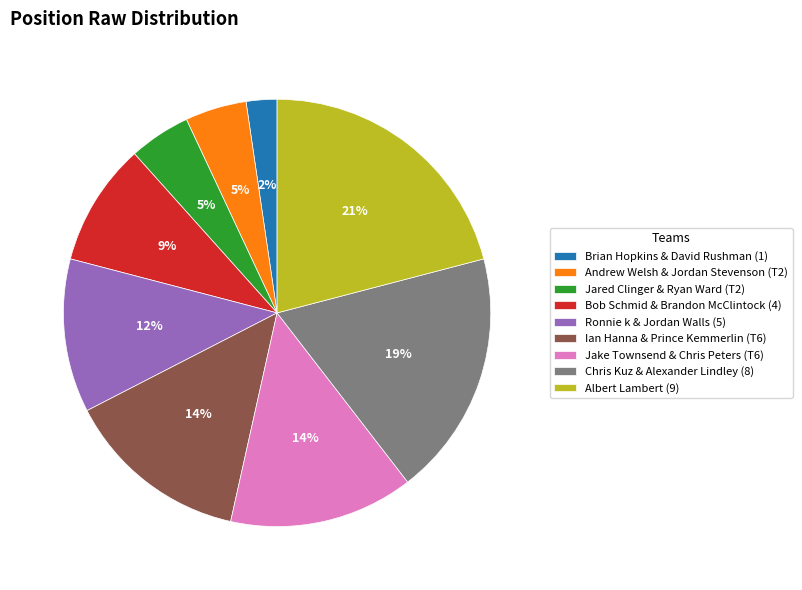

What is the largest slice in the pie chart?

Albert Lambert (9)